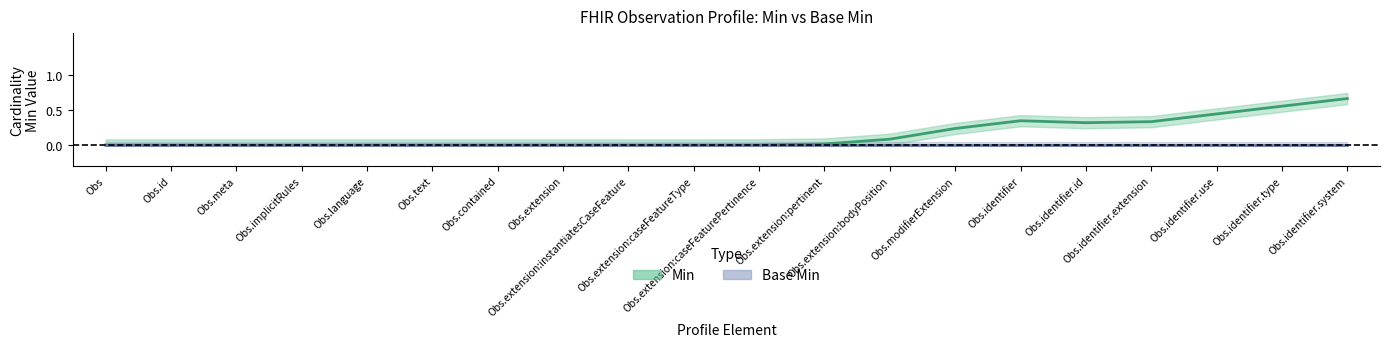

How many lines are shown in the chart?

2